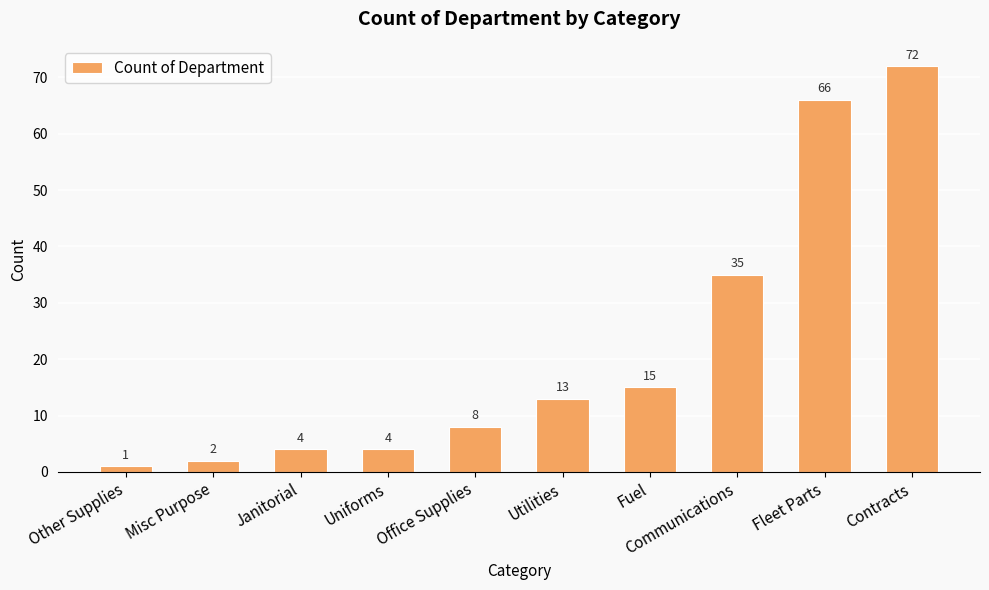

What is the minimum value shown in the chart?

1